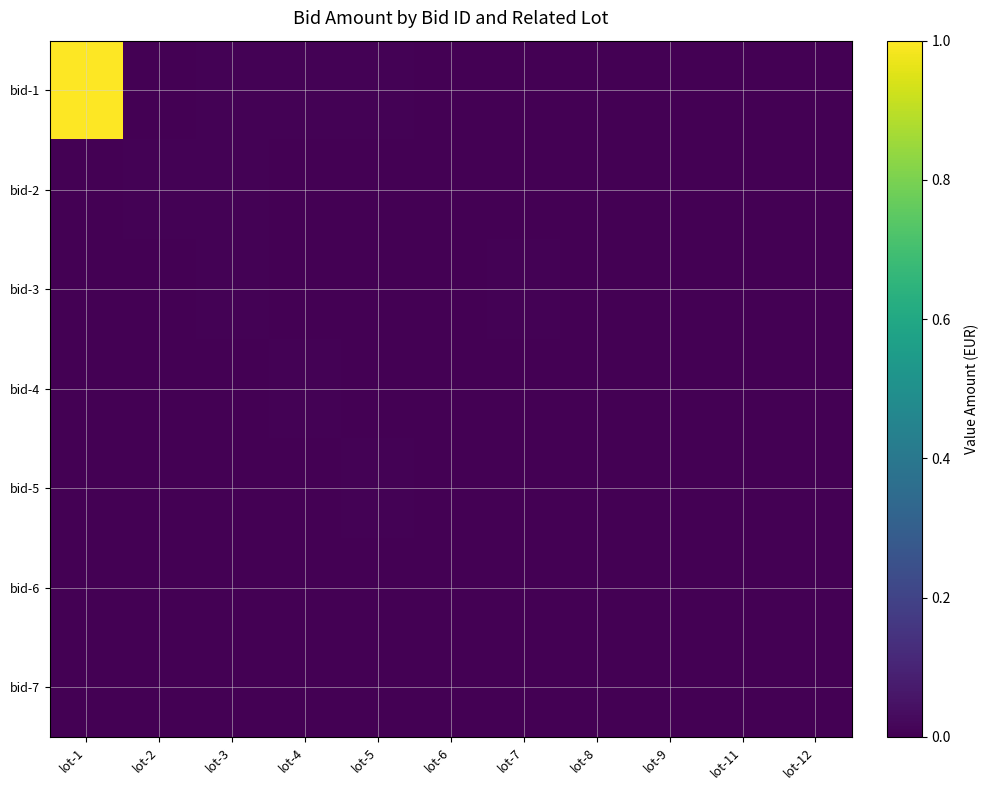

At how many categories does at least one series exceed 0?

11